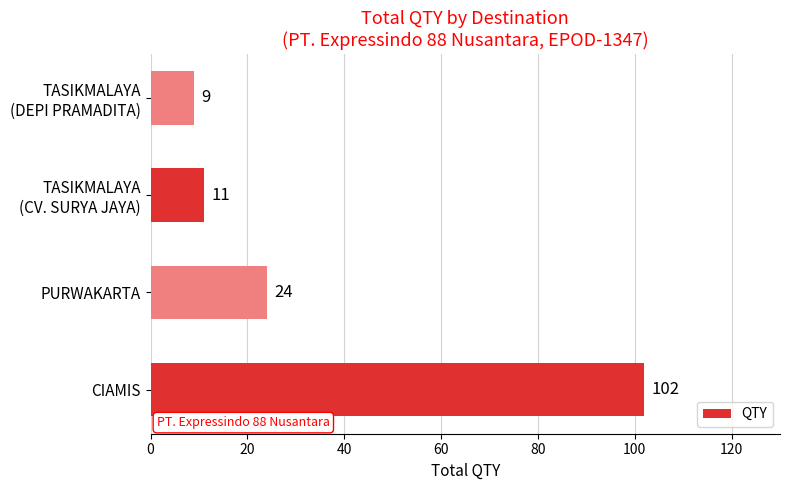

Is it true that the value at CIAMIS is 102?

True